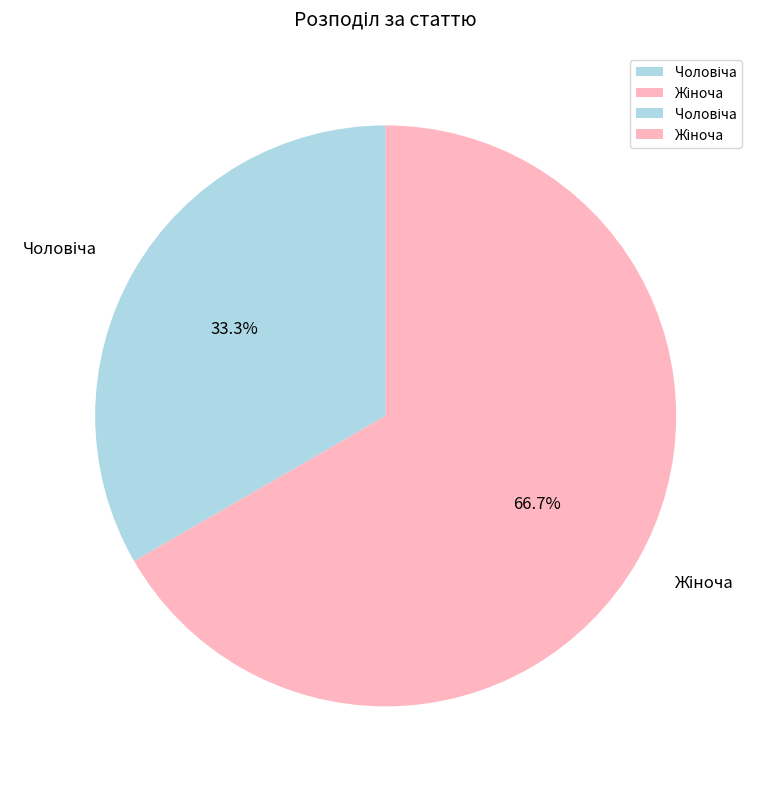

Is there a majority slice in this chart?

Yes